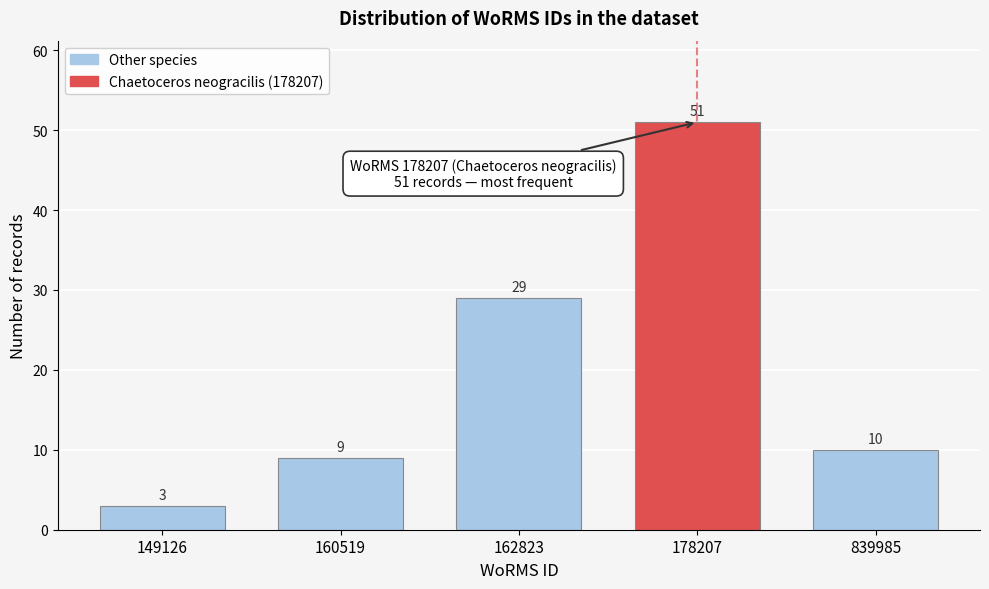

Reading left to right, list all the values displayed in this chart.

149126=3	160519=9	162823=29	178207=51	839985=10